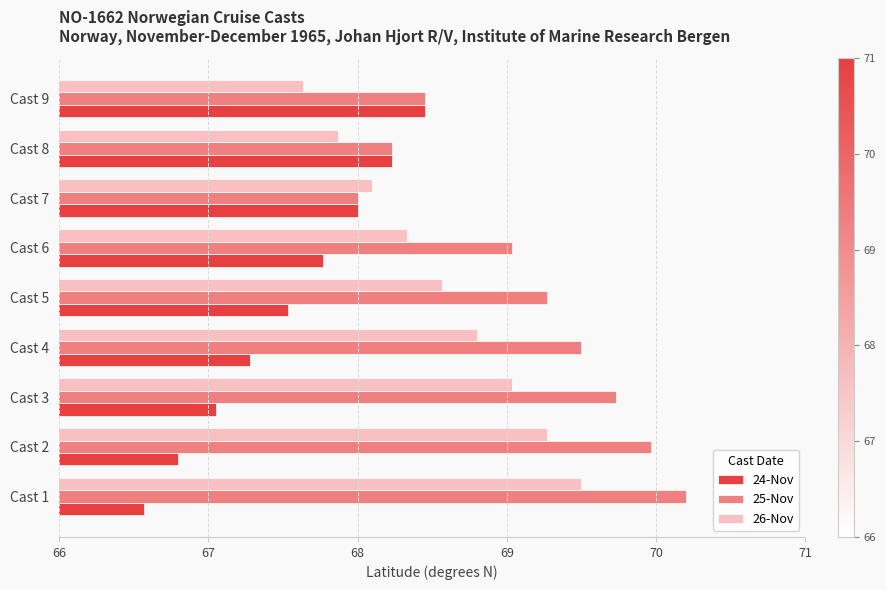

The value of 25-Nov at Cast 8 is 34.4. True or false?

False